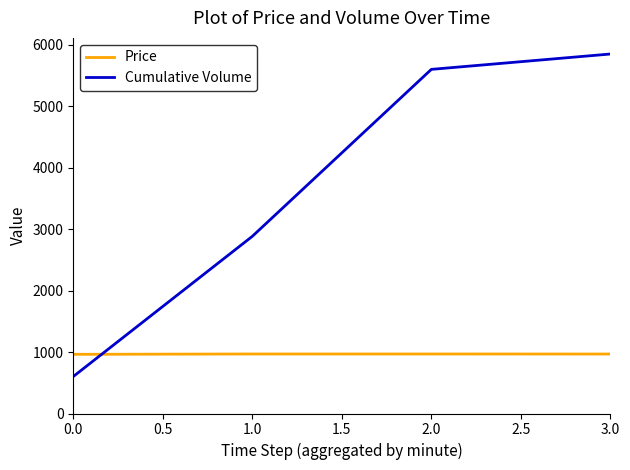

What are all the series names shown in the legend?

Price, Cumulative Volume